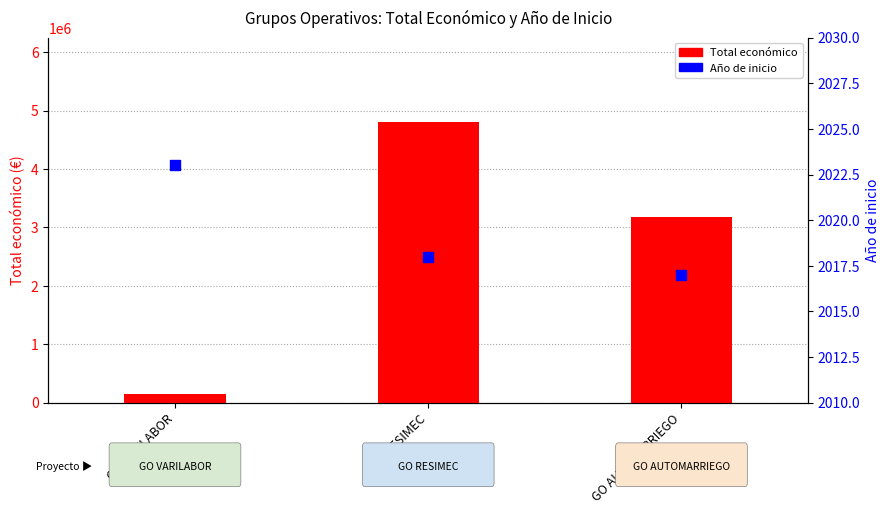

What is the total value across all series at GO AUTOMARRIEGO?

3182113